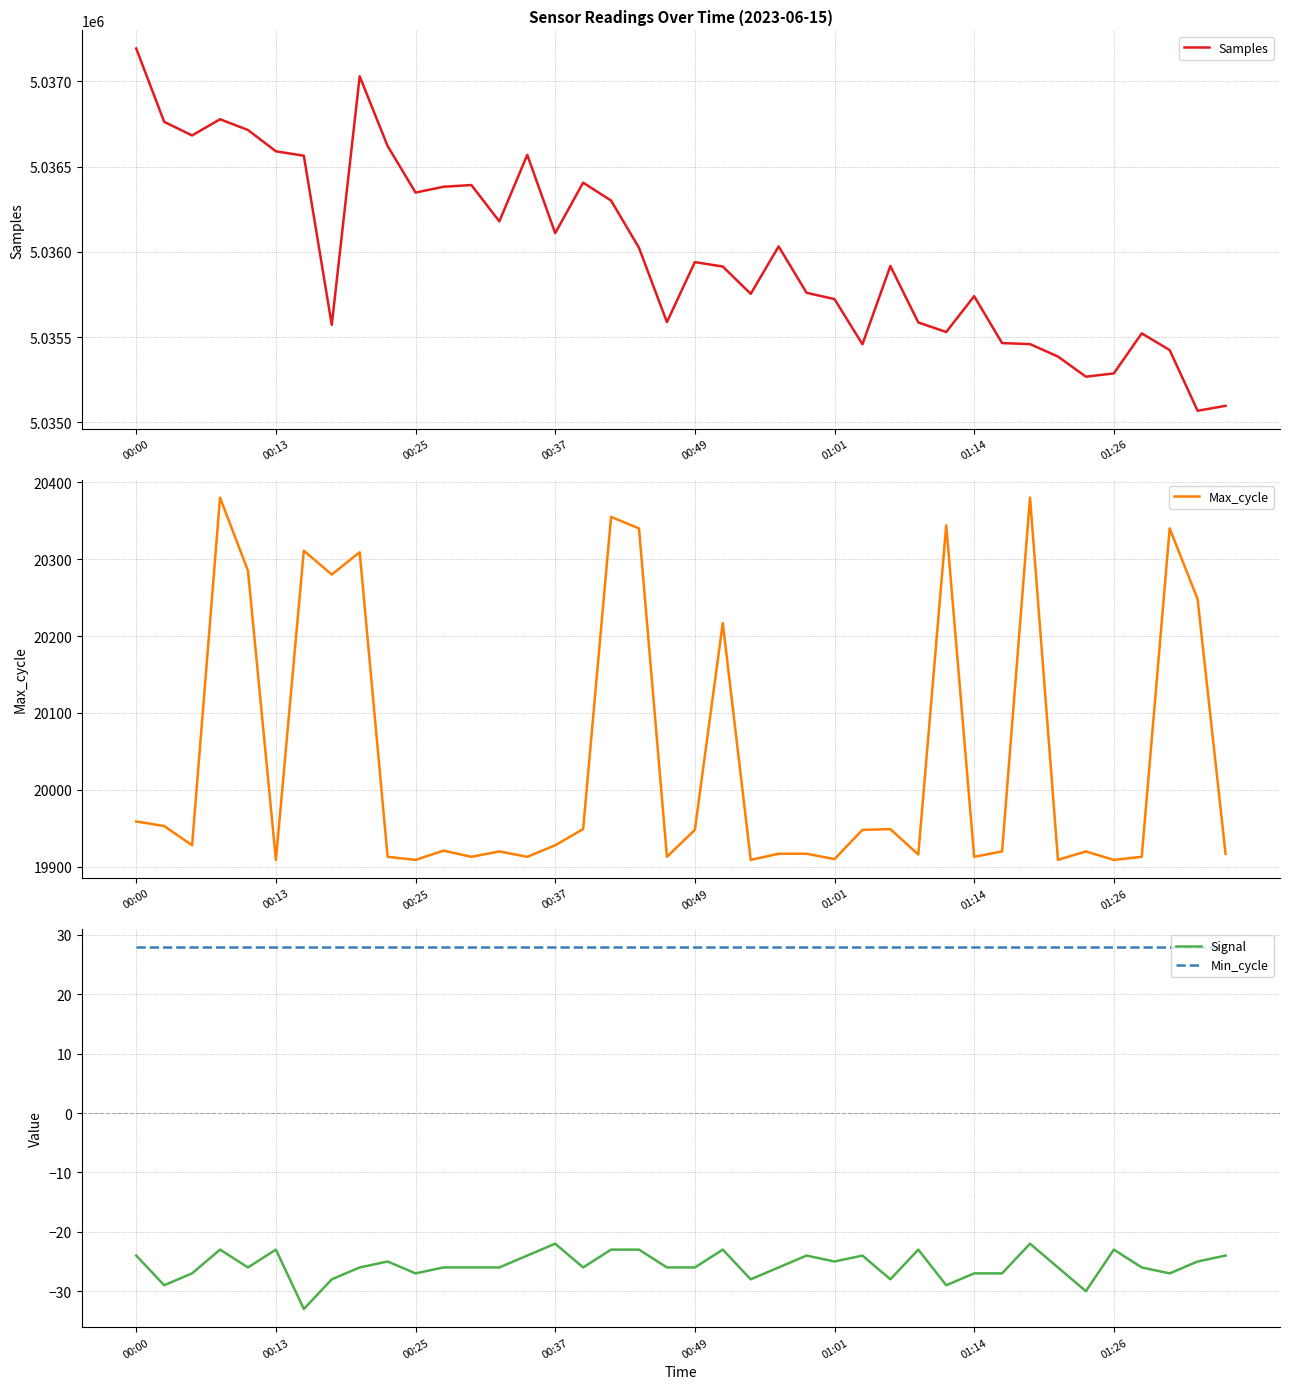

Which series changed the most between 14 and 33?

Samples